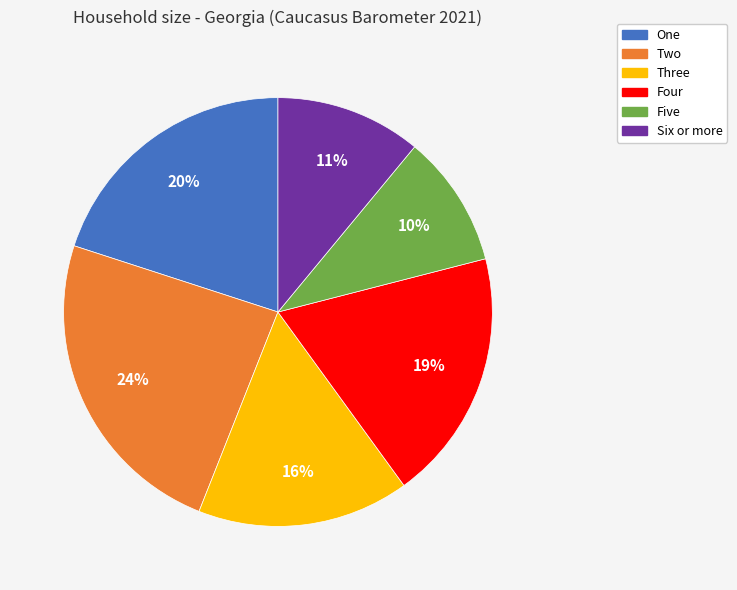

What is the smallest slice in the pie chart?

Five